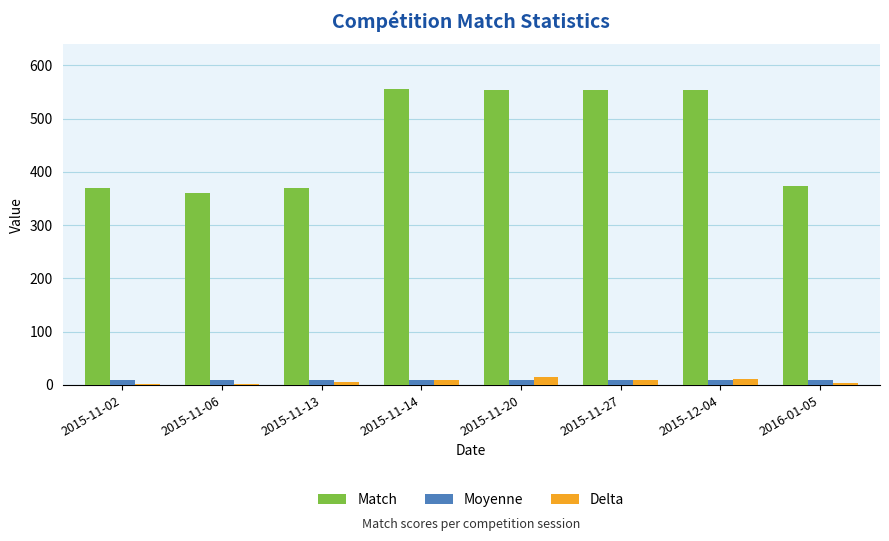

At which label is Match closest to 458?

2016-01-05